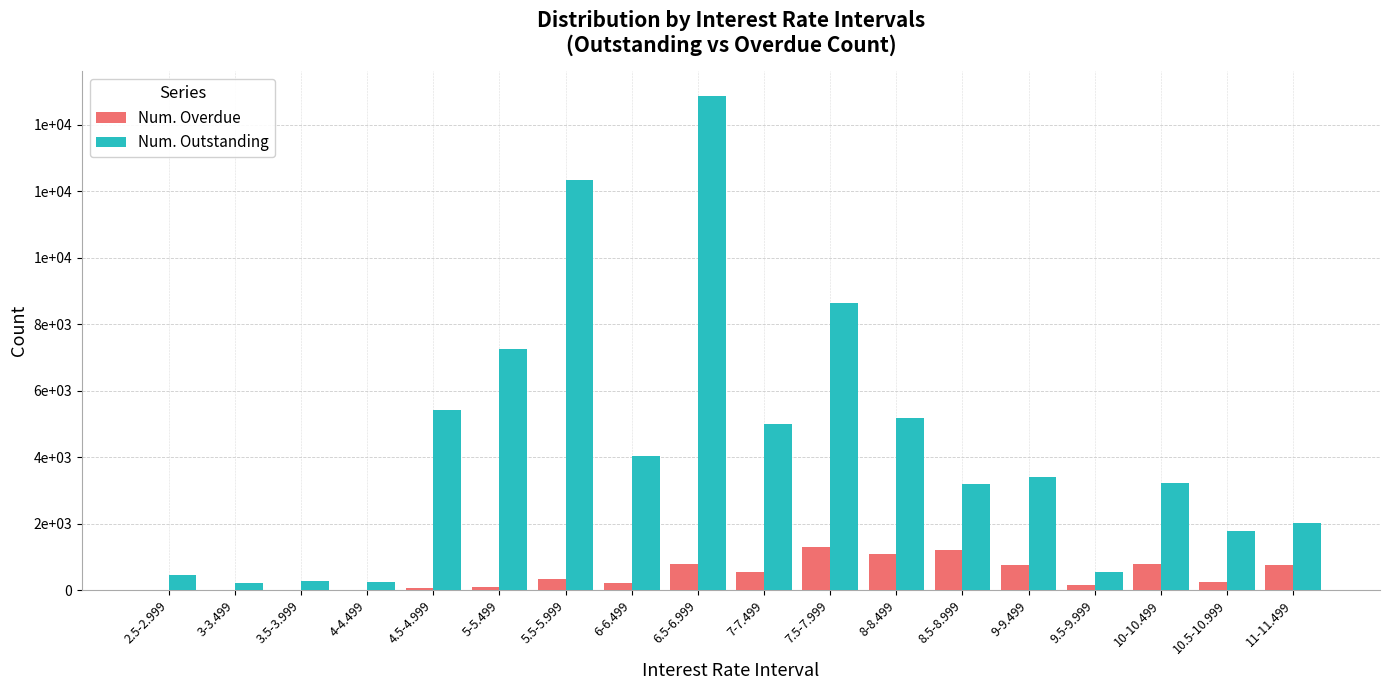

What position from the left is 9-9.499?

14